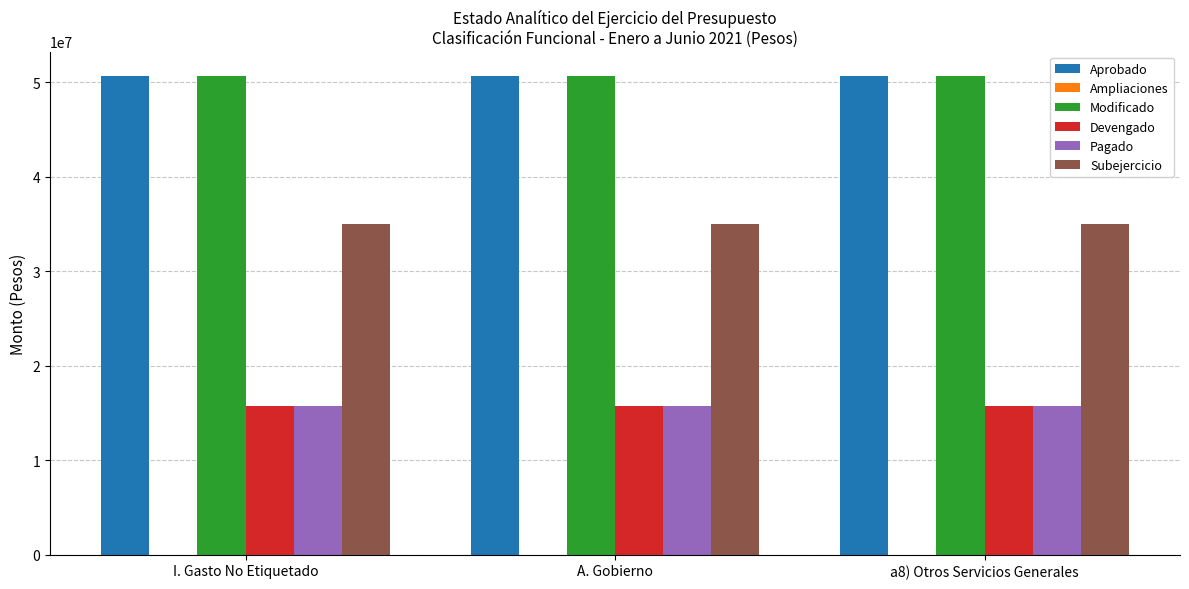

What is the label of the 3rd bar from the right?

I. Gasto No Etiquetado